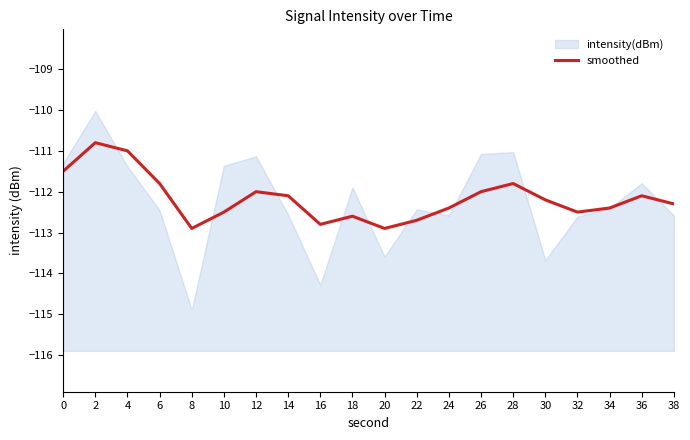

Which category has the highest value across all series?

2